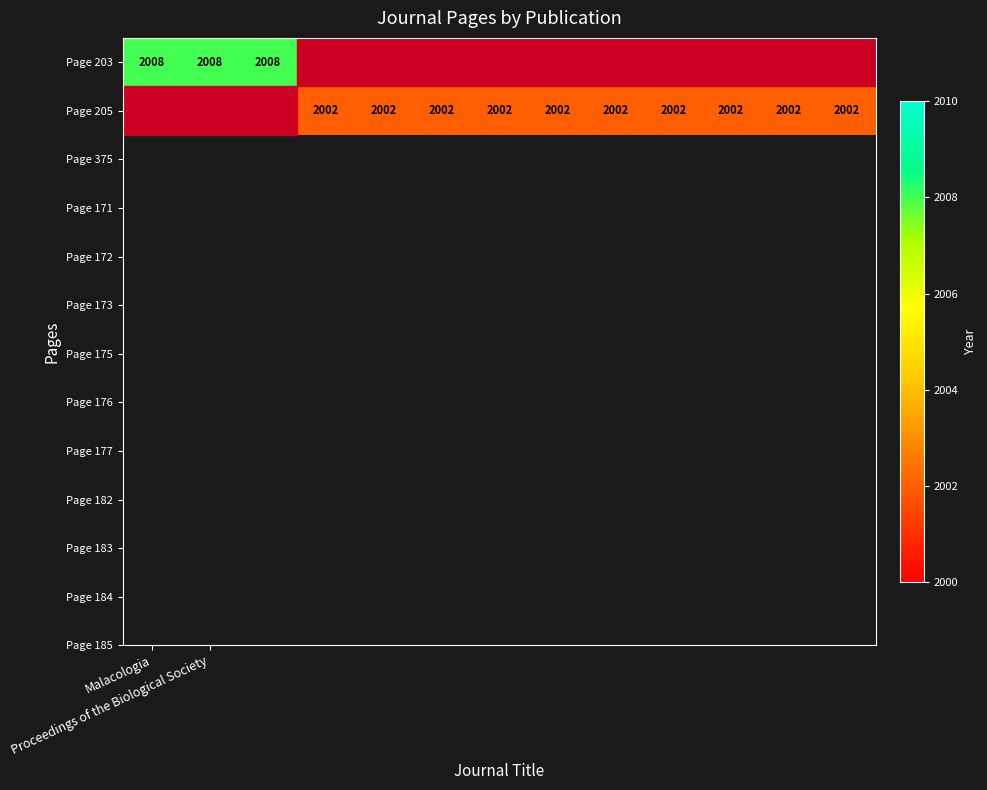

Which label corresponds to the largest value in the chart?

Malacologia